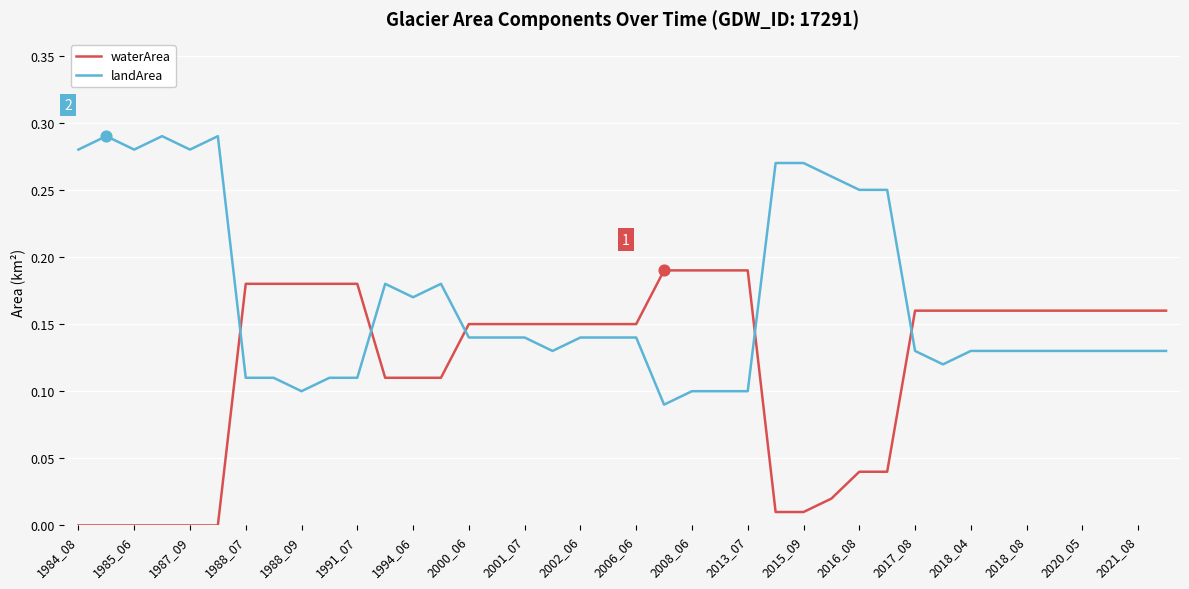

Which series has the largest total across all categories?

landArea